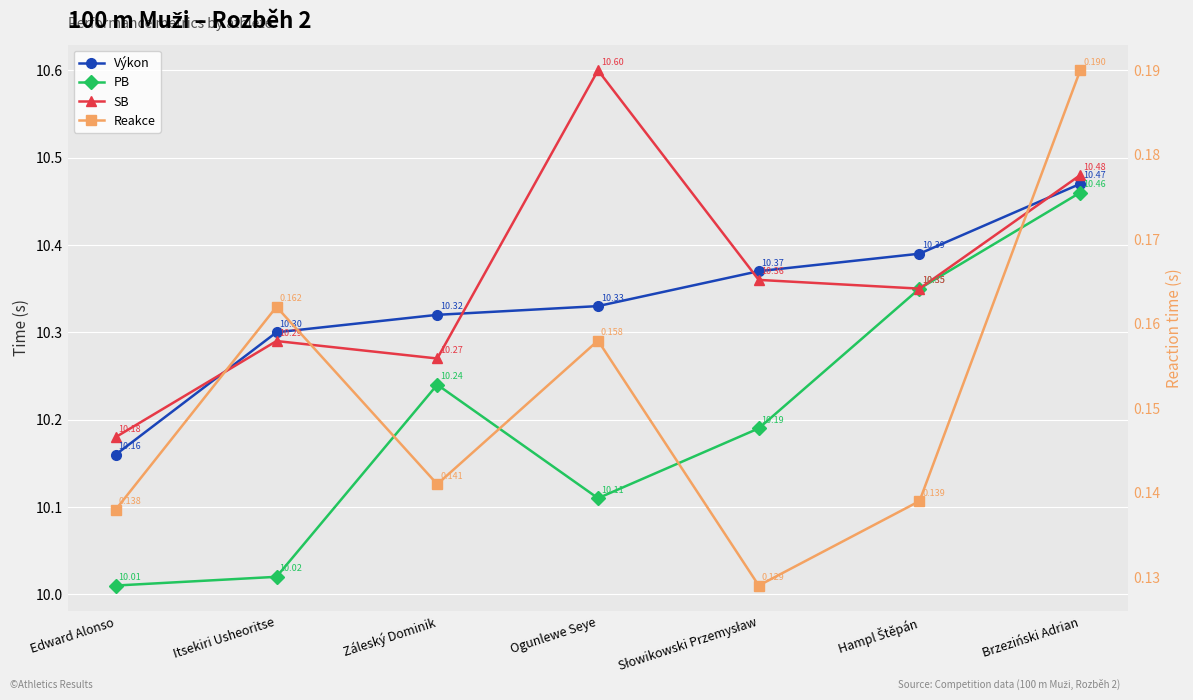

What is the maximum value for Výkon?

10.5